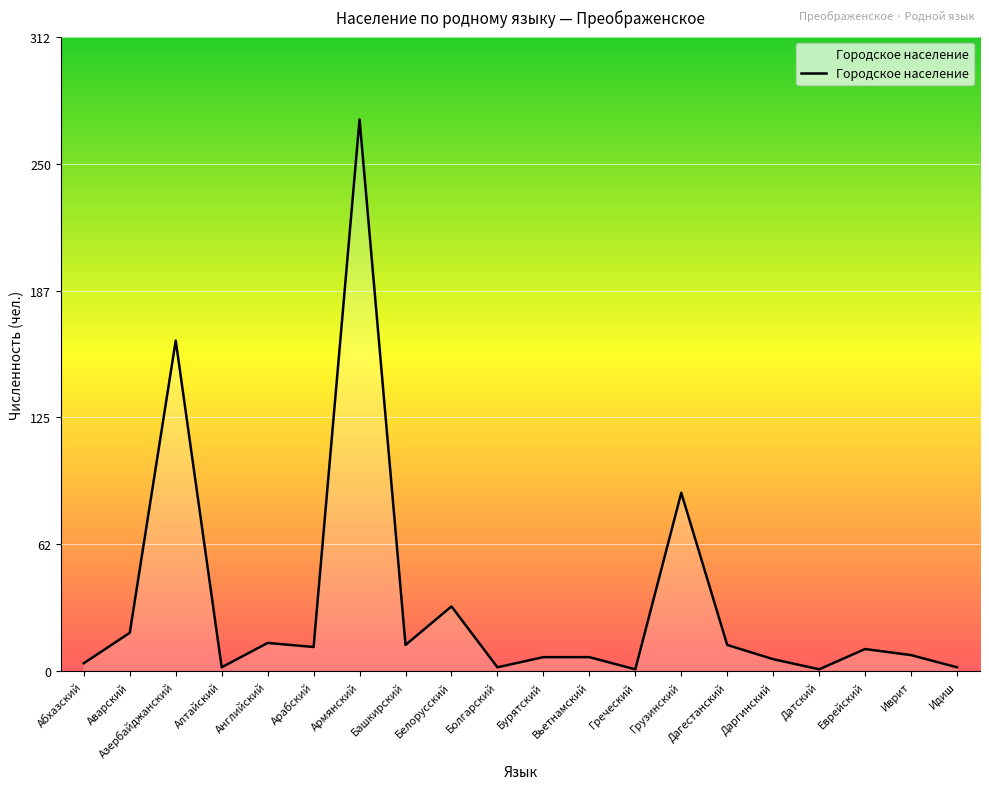

What position from the right is Дагестанский?

6